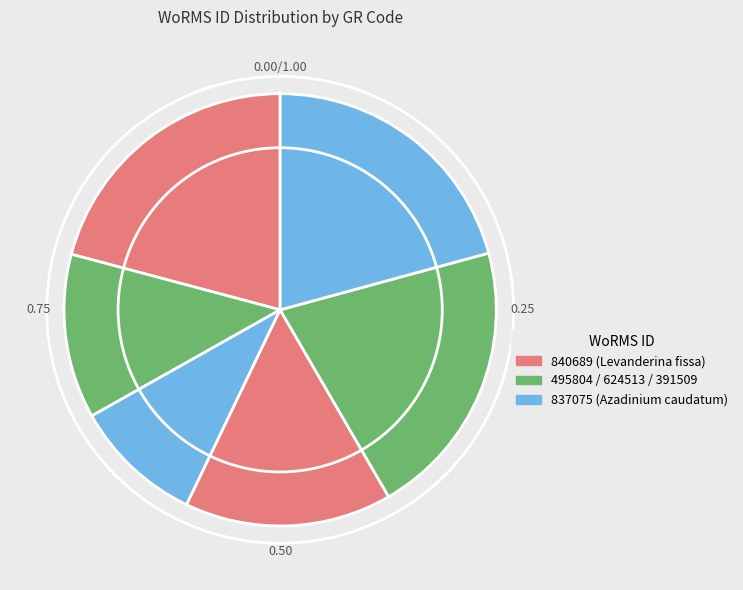

Count the number of slices in the pie.

6